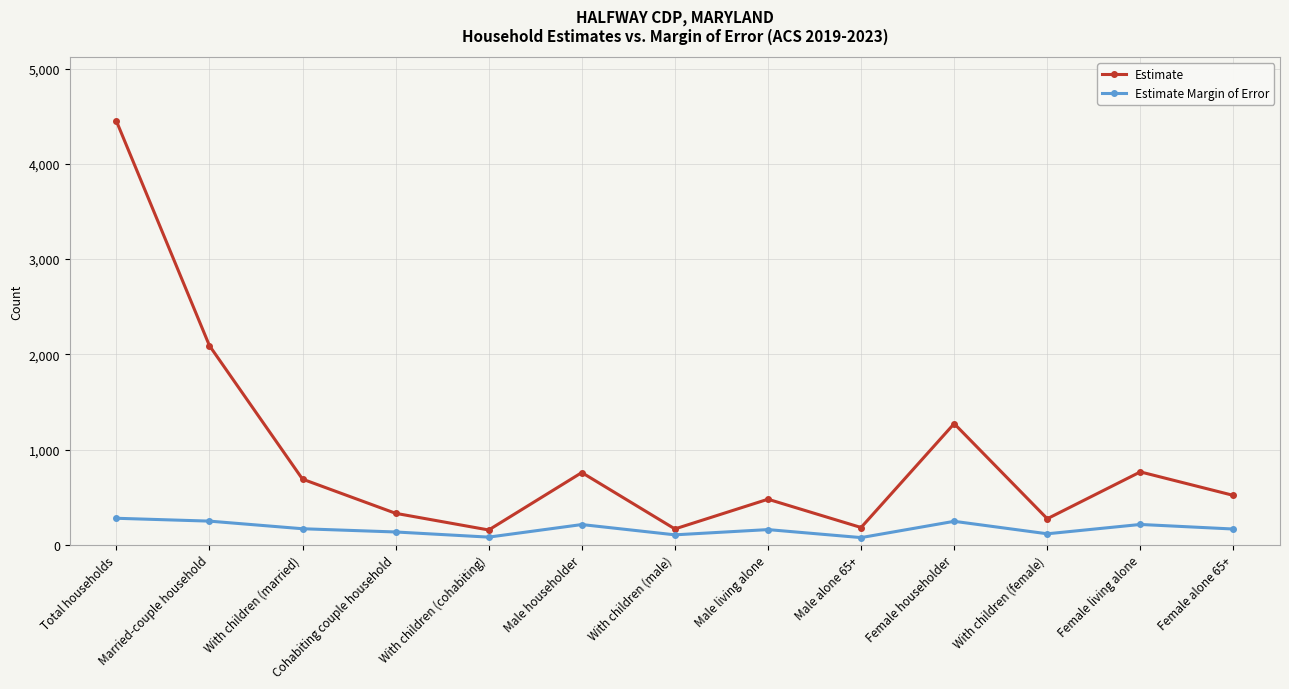

True or false: Estimate Margin of Error and Estimate cross at least once.

False